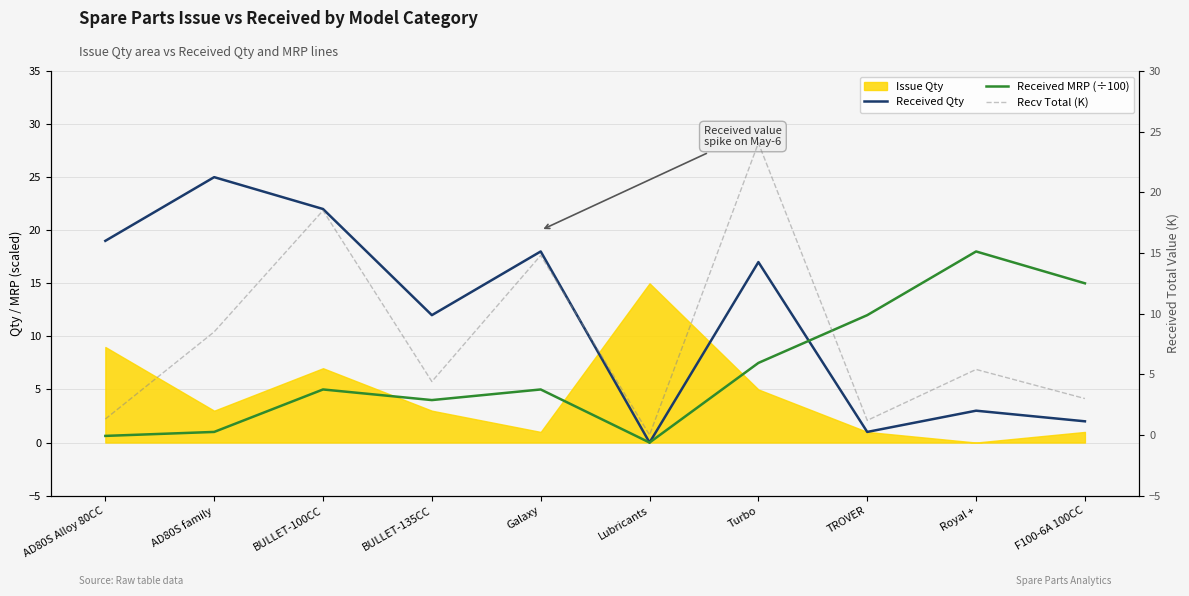

How many interior local peaks does the Received MRP (÷100) series have?

3